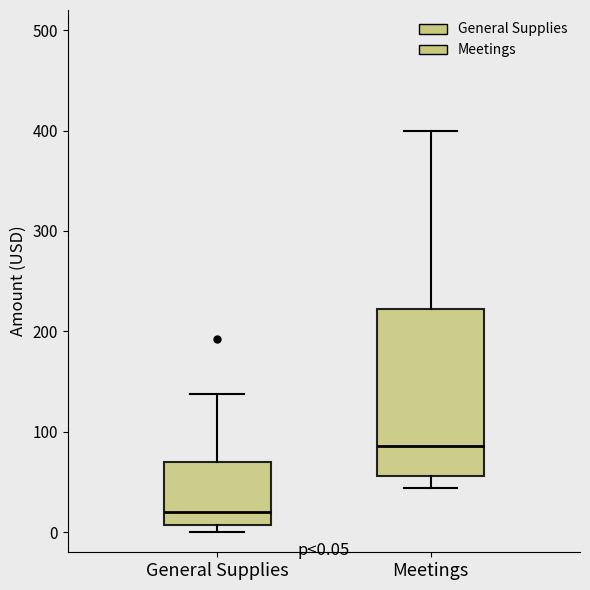

Which box's median line is the lowest?

General Supplies